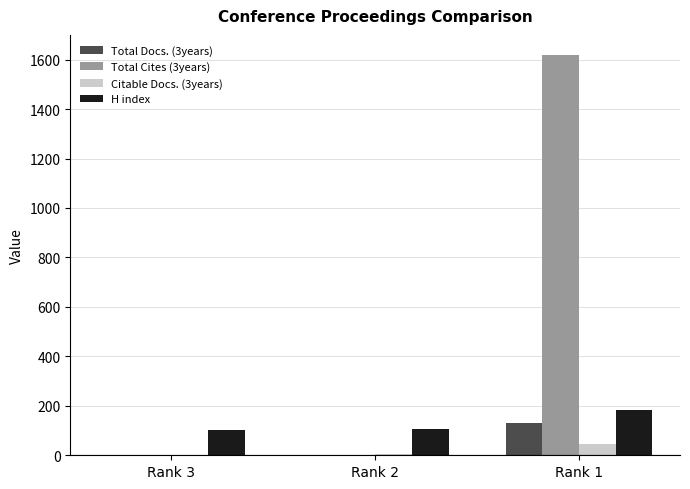

What are all the series names shown in the legend?

Total Docs. (3years), Total Cites (3years), Citable Docs. (3years), H index